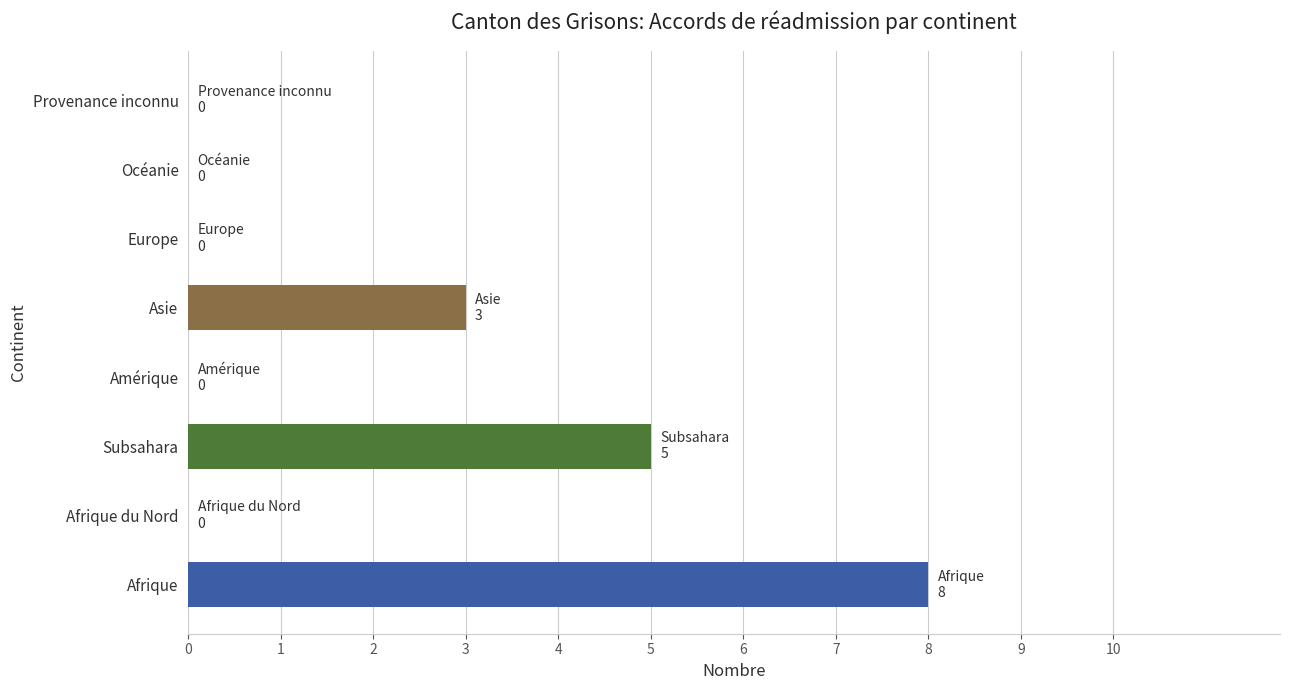

The value at Europe is -3. True or false?

False